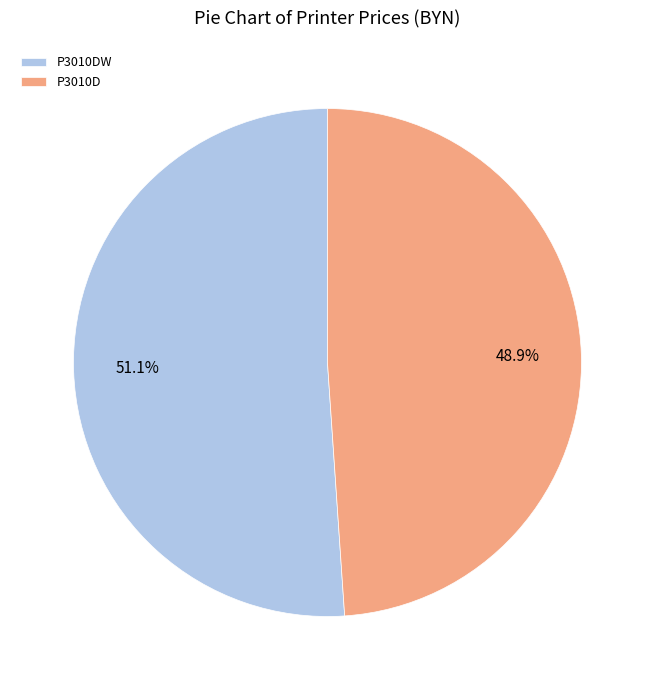

Between P3010D and P3010DW, which is larger?

P3010DW